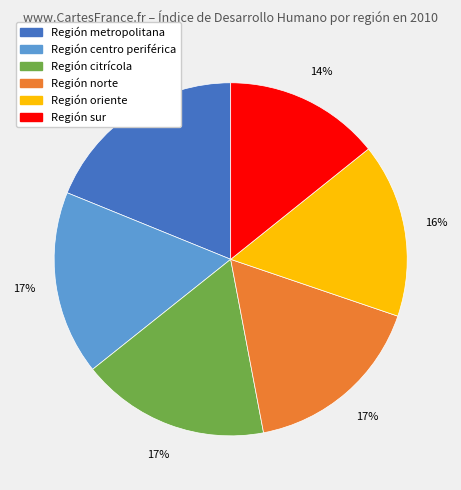

How many segments does this pie chart have?

6